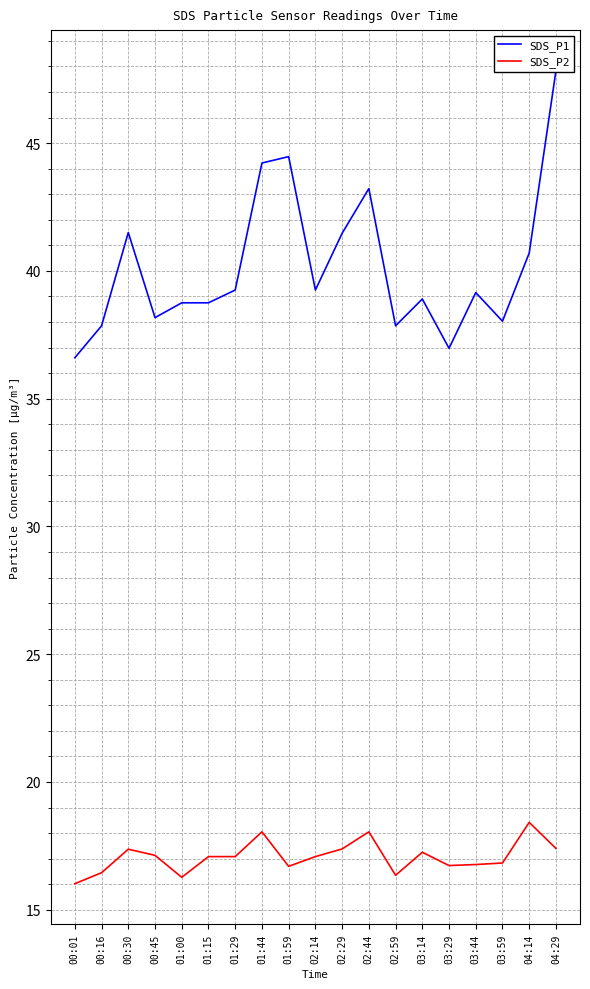

The SDS_P2 series shows 16.4 at 00:16. True or false?

True